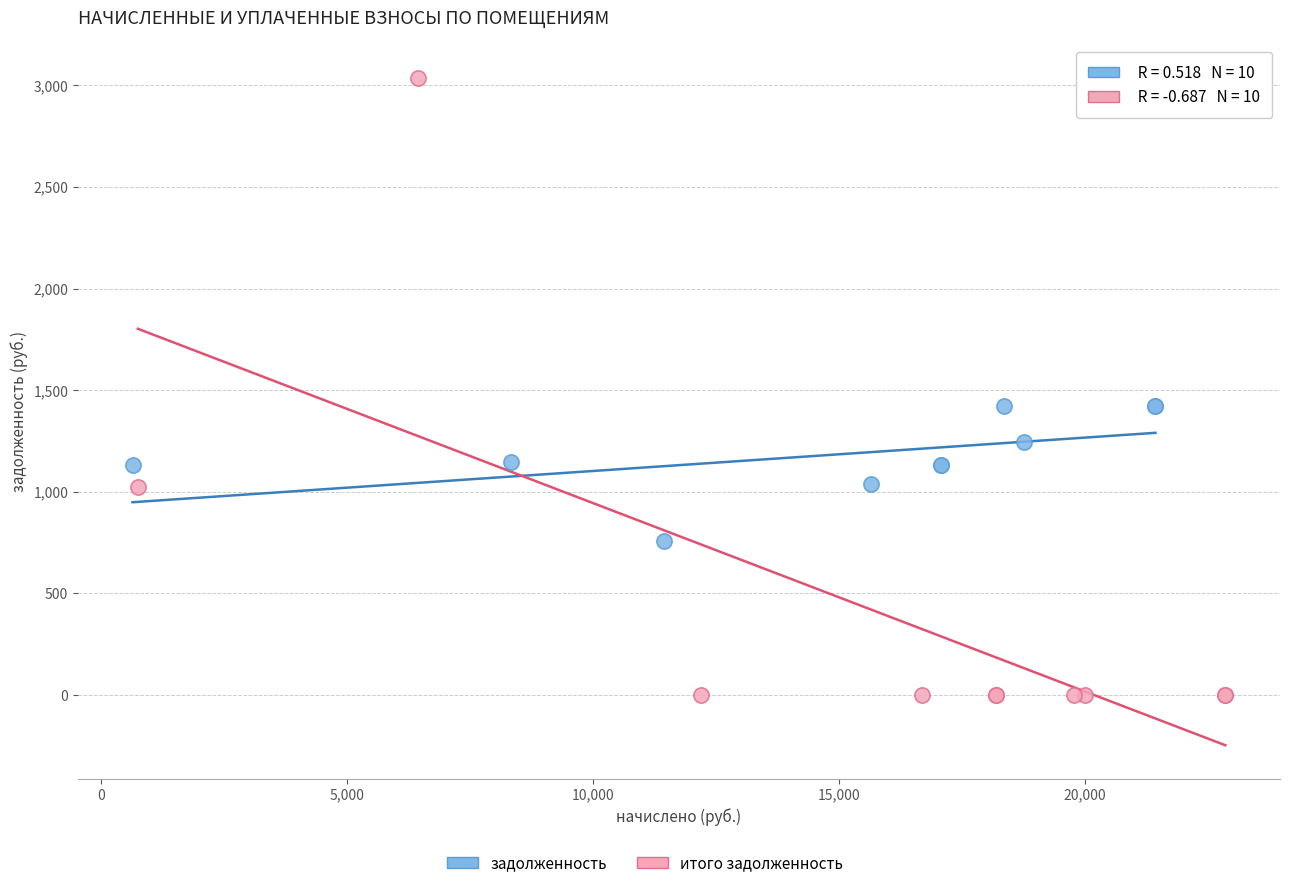

Which series contains the lowest Y value?

итого задолженность